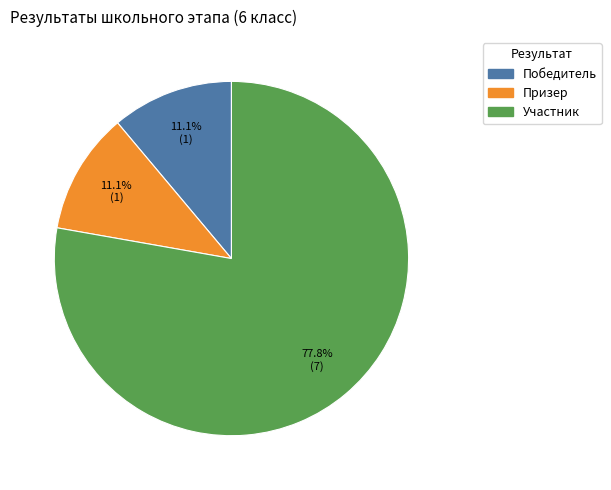

To the nearest percent, what is the average slice percentage?

33%